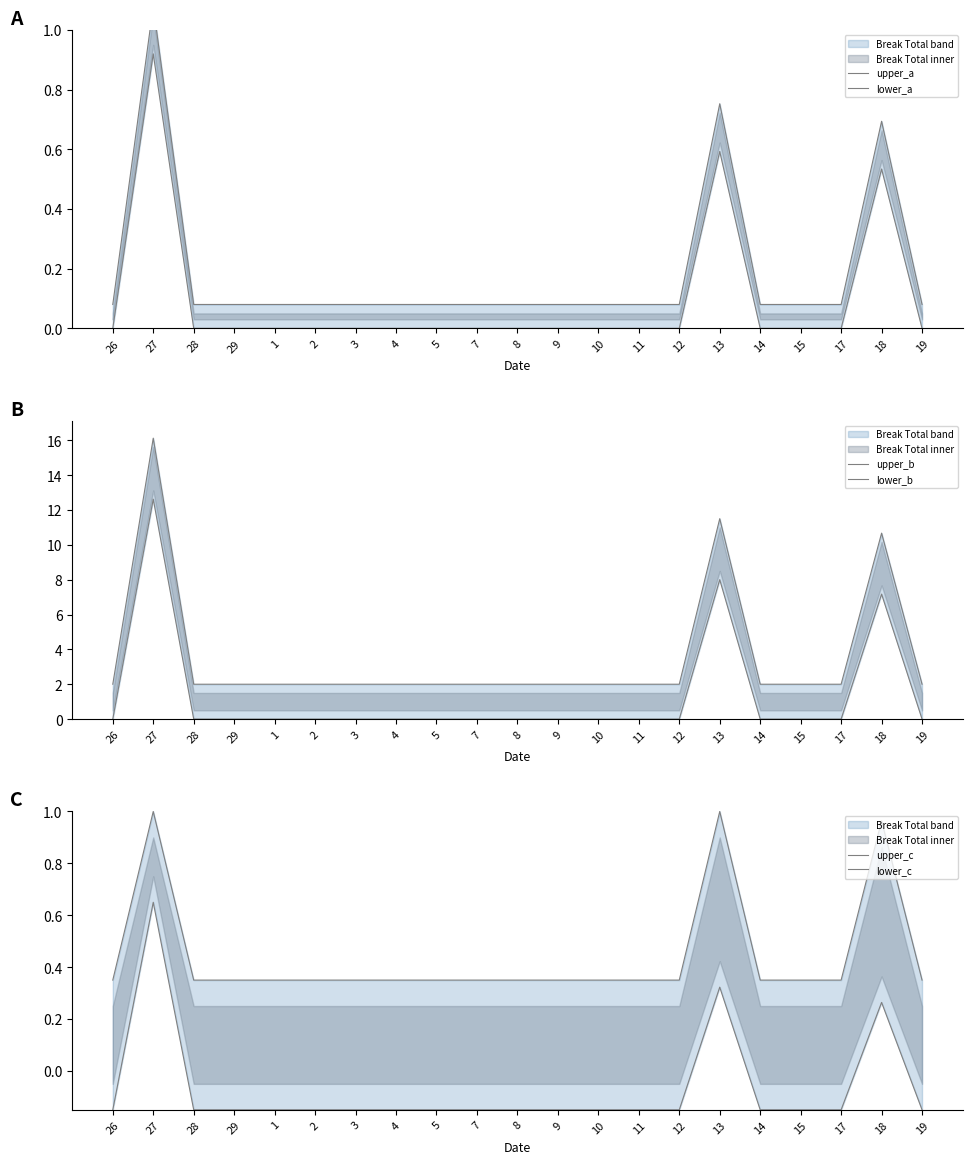

How many lines are shown in the chart?

6